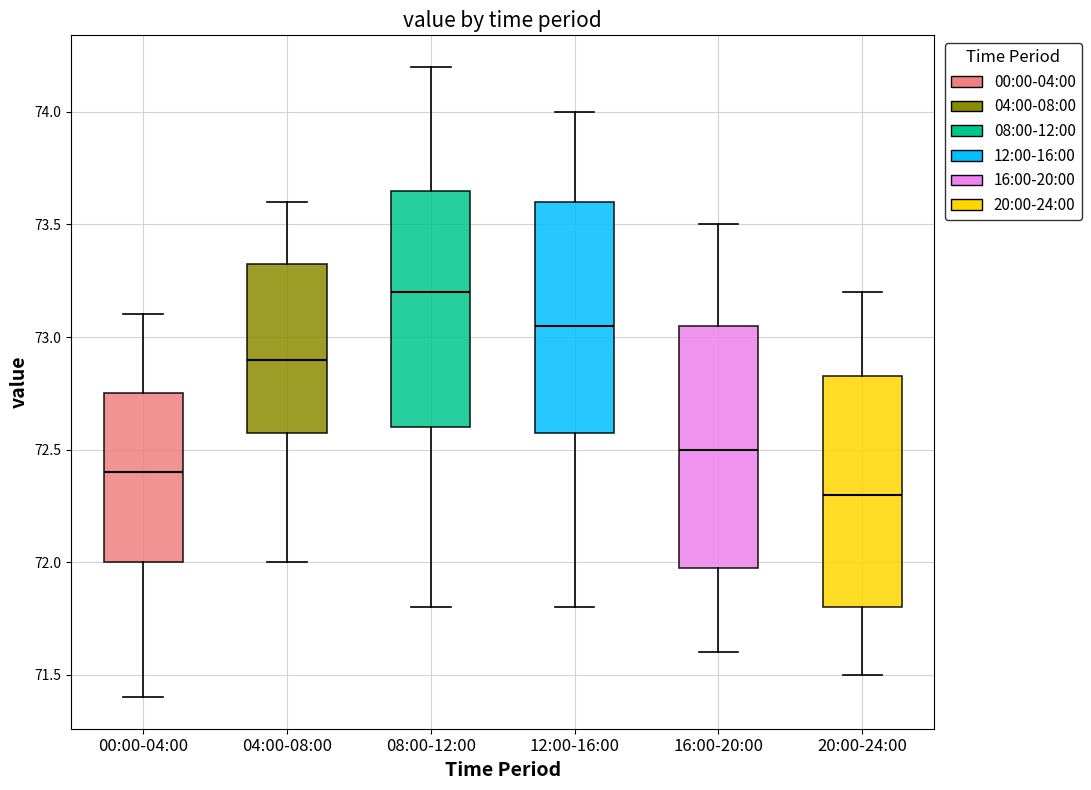

Reading left to right, transcribe this box plot: for each box, give where its median line is, the range the box spans, and where its two whiskers end, as read against the y-axis. The values are not printed on the chart, so give them approximately, as read against the axis.

00:00-04:00: median 72.40, box 72.00 to 72.75, whiskers 71.40 to 73.10
04:00-08:00: median 72.90, box 72.60 to 73.35, whiskers 72.00 to 73.60
08:00-12:00: median 73.20, box 72.60 to 73.65, whiskers 71.80 to 74.20
12:00-16:00: median 73.05, box 72.60 to 73.60, whiskers 71.80 to 74.00
16:00-20:00: median 72.50, box 72.00 to 73.05, whiskers 71.60 to 73.50
20:00-24:00: median 72.30, box 71.80 to 72.85, whiskers 71.50 to 73.20